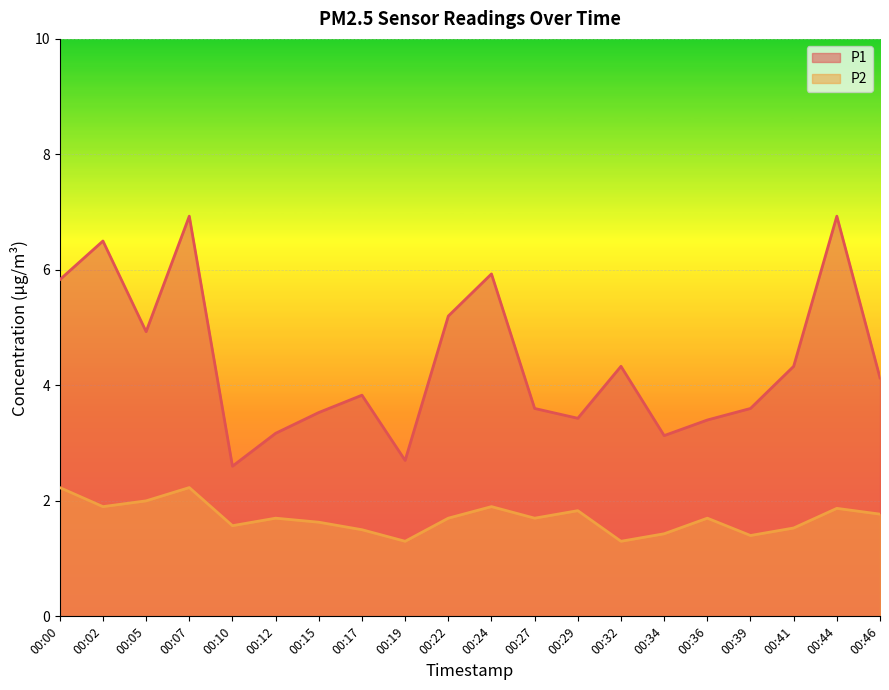

True or false: P2 and P1 intersect in this chart.

False